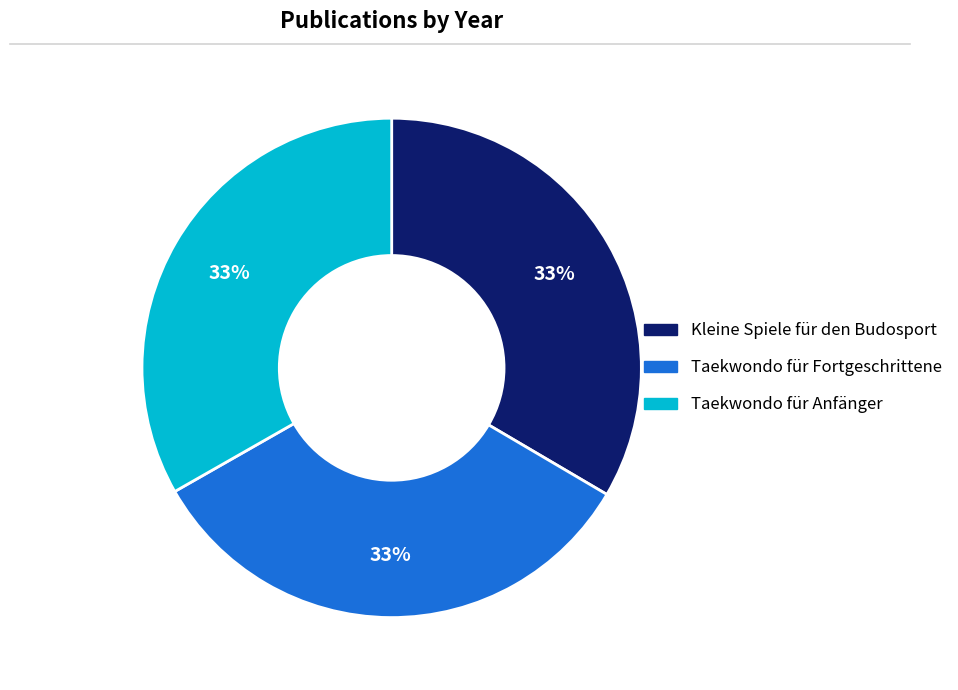

True or false: Taekwondo für Fortgeschrittene accounts for 33% of the total.

True